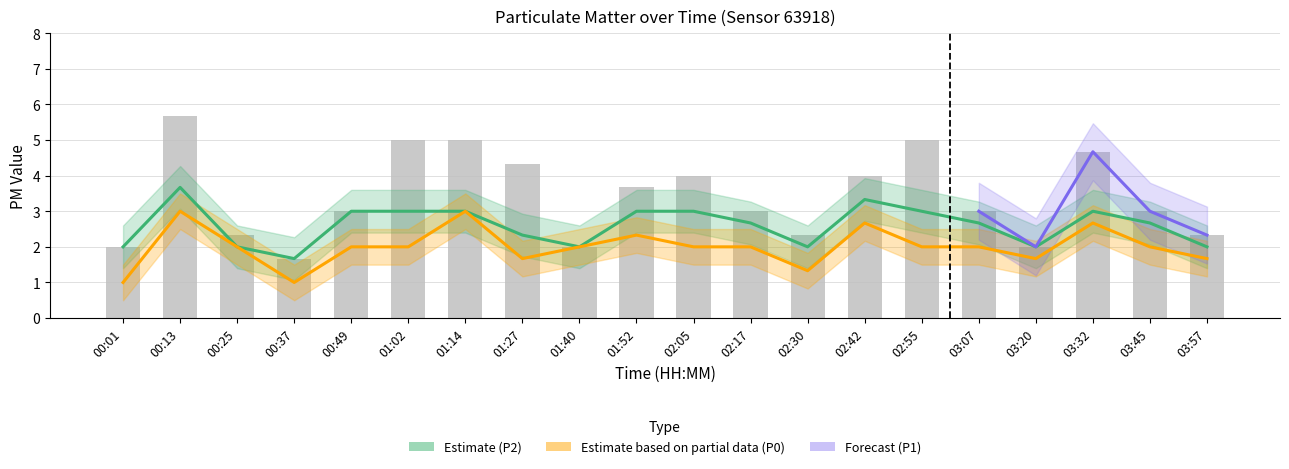

Which series has the largest range (max minus min)?

P1